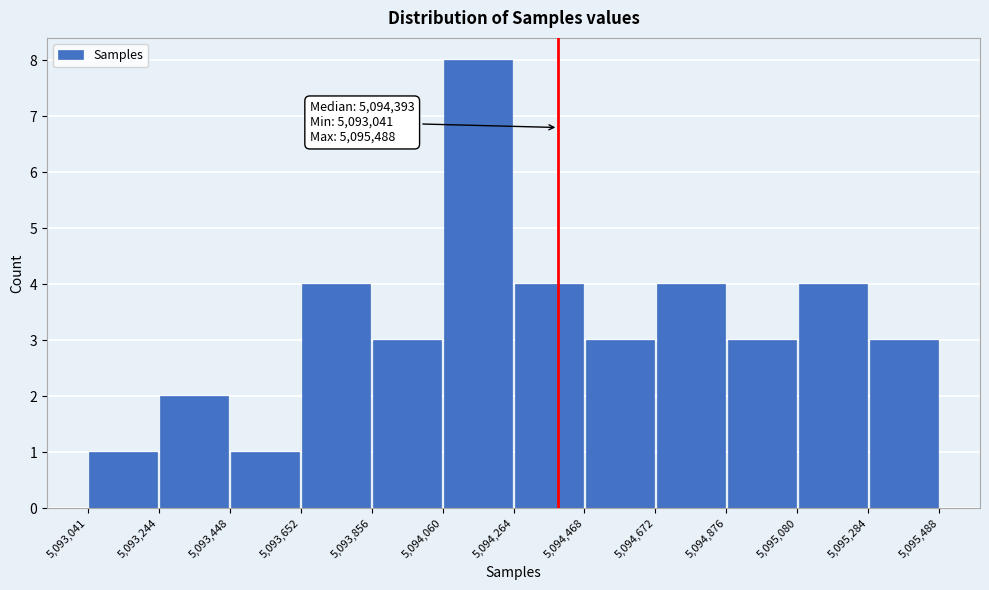

Over which range of the x-axis is the bar tallest?

5,094,060 to 5,094,264